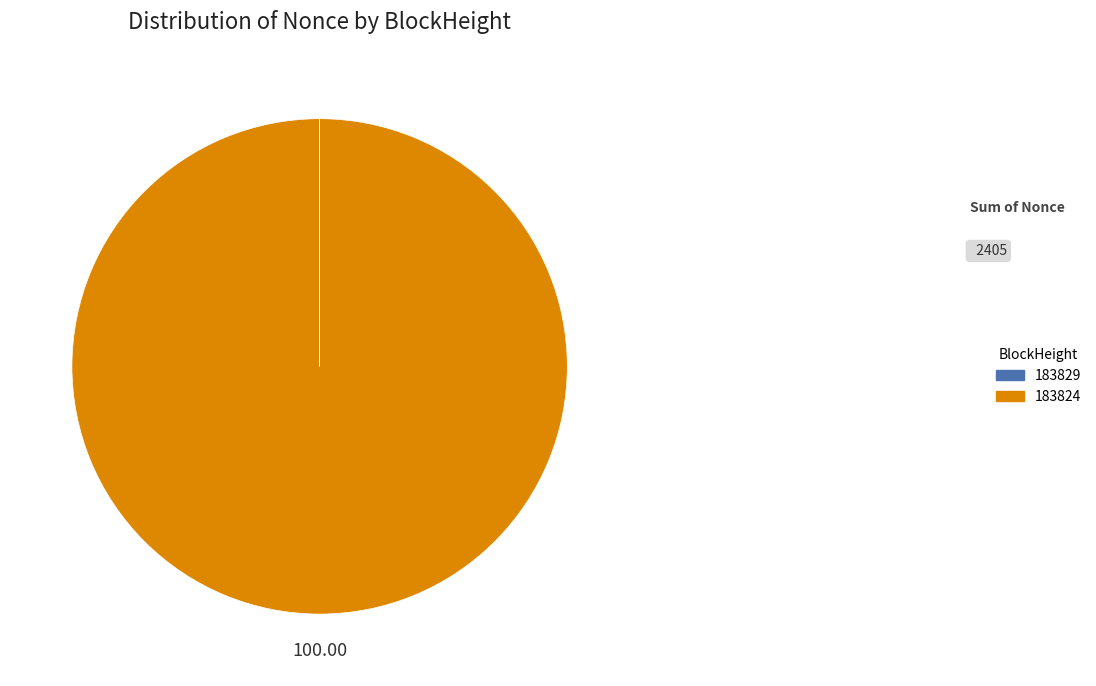

Which category accounts for the majority?

183824